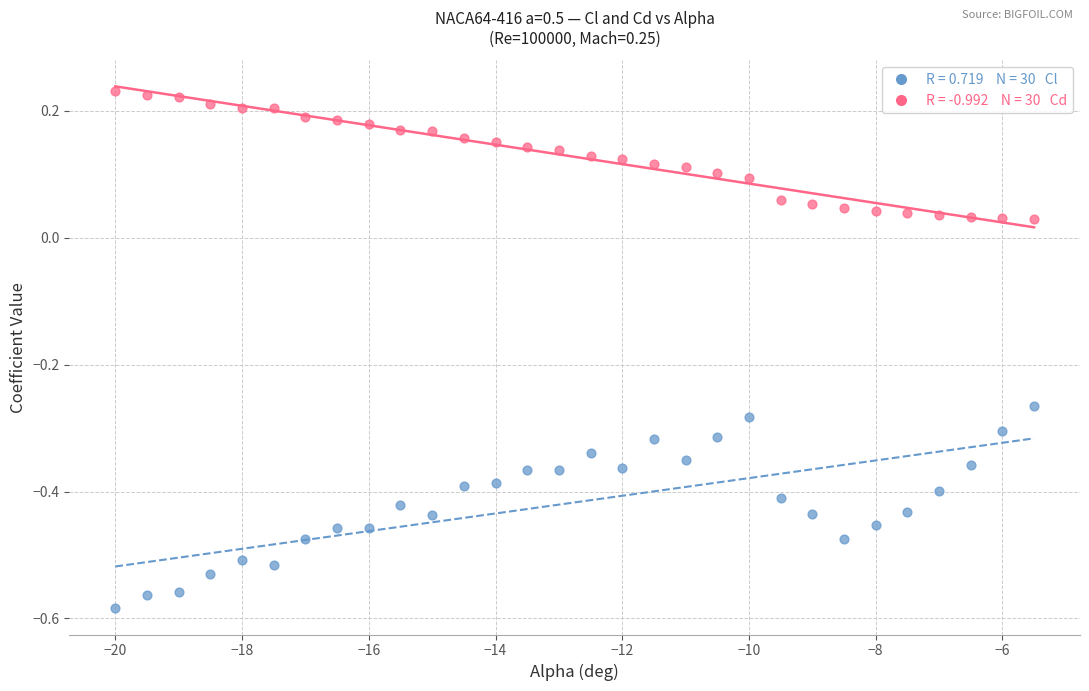

Across all data points, what is the range of Y values (max minus min)?

0.8